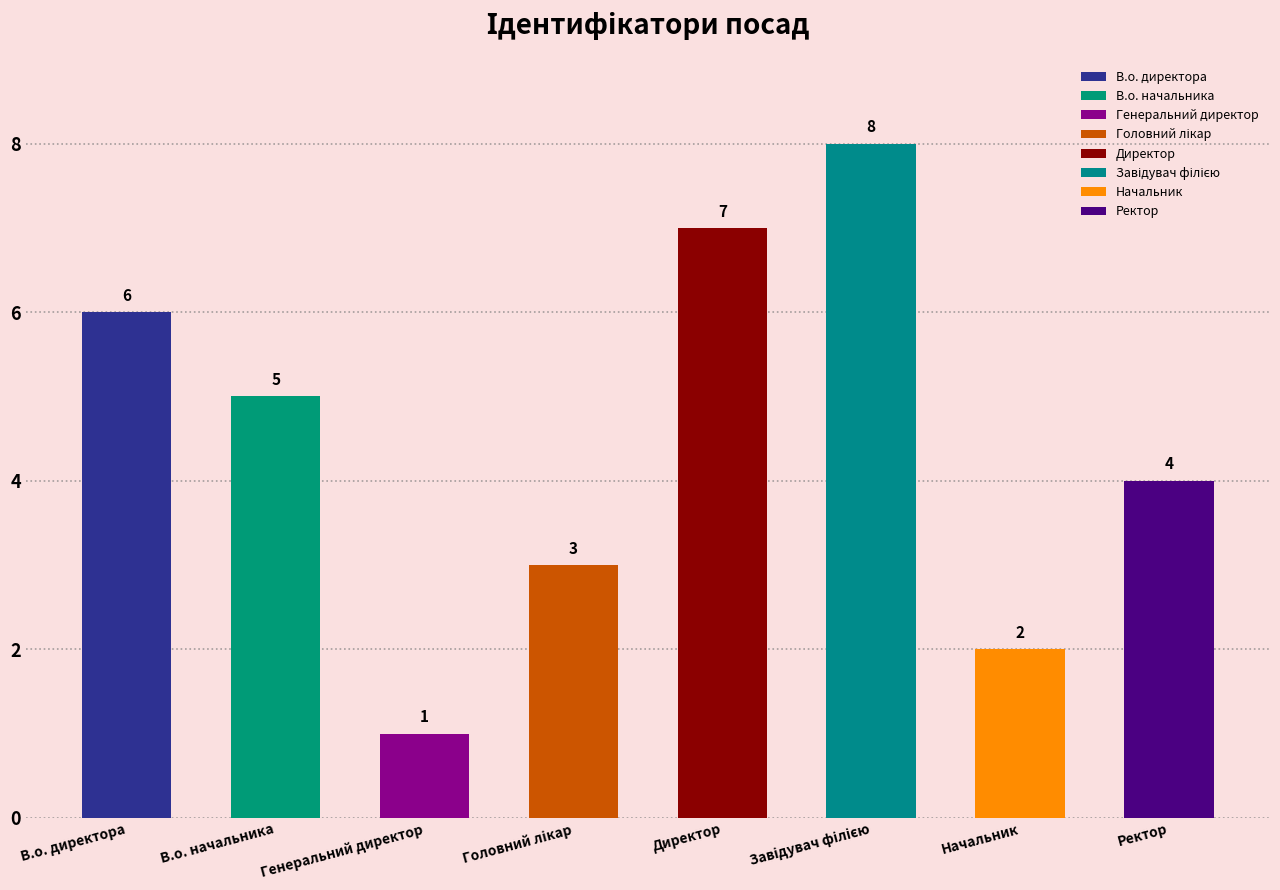

List the labels in order of value, smallest first.

Генеральний директор, Начальник, Головний лікар, Ректор, В.о. начальника, В.о. директора, Директор, Завідувач філією